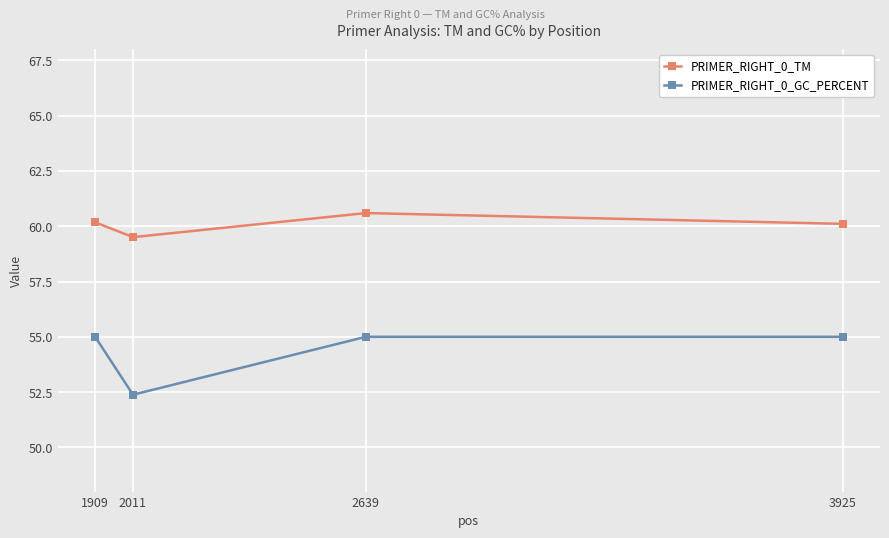

What is the spread (max minus min) of values at 3925?

5.1